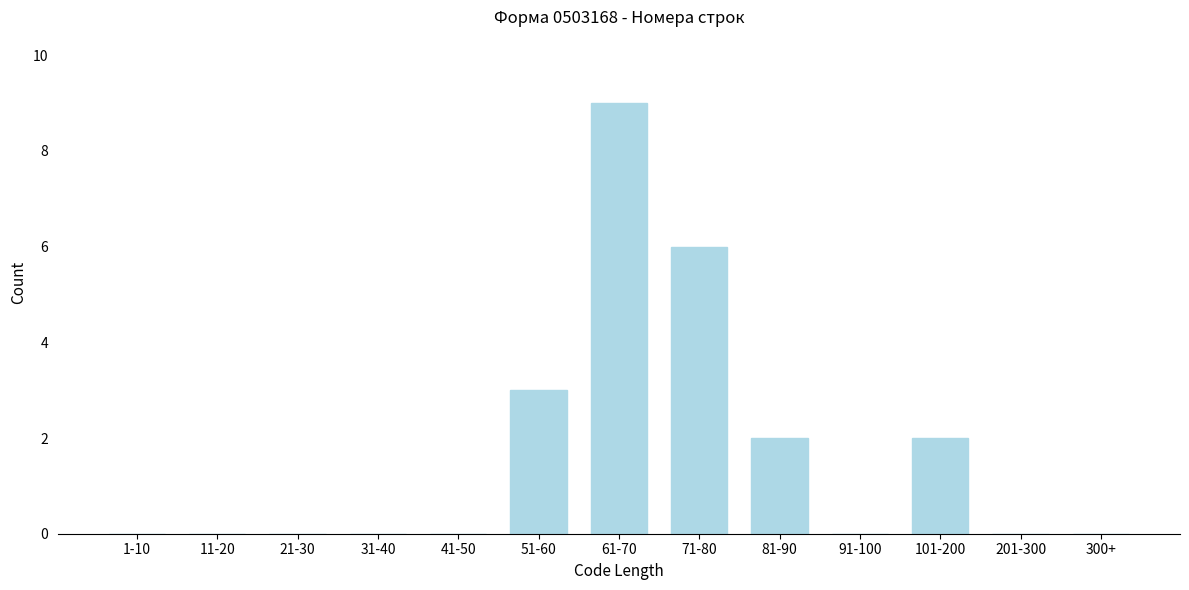

Reading right to left, extract all data points from this chart.

300+=0	201-300=0	101-200=2	91-100=0	81-90=2	71-80=6	61-70=9	51-60=3	41-50=0	31-40=0	21-30=0	11-20=0	1-10=0